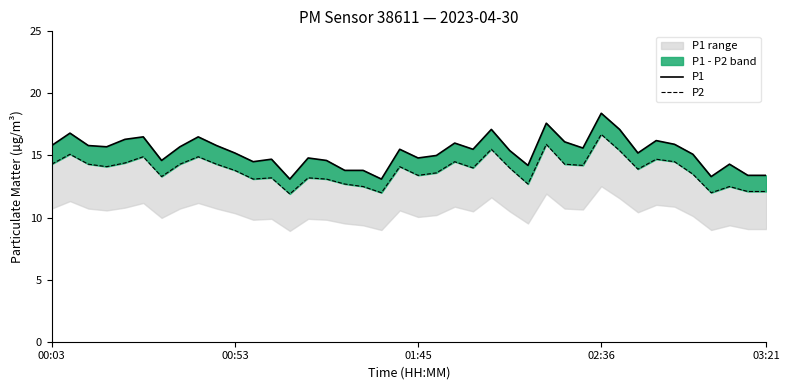

Between 15 and 37, which series saw the biggest shift?

P2